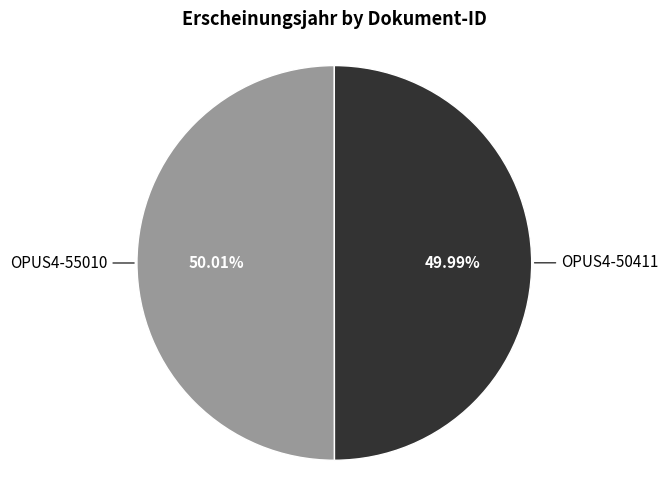

Is it true that OPUS4-50411 is 50% of the pie?

True